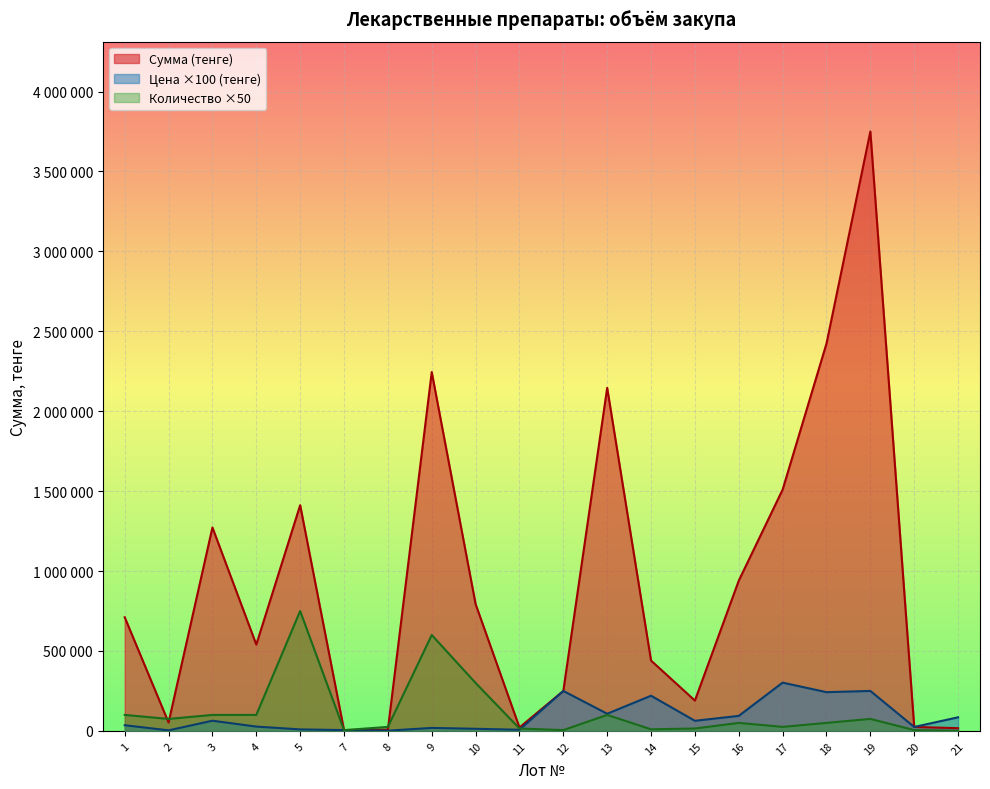

Which series has the largest total across all categories?

Сумма (тенге)